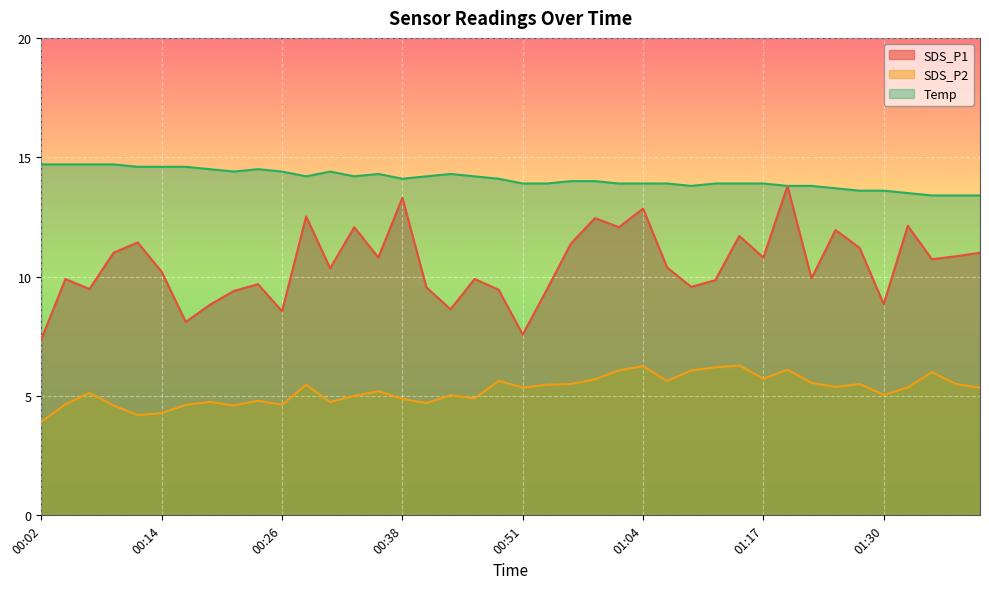

Reading left to right, transcribe all the data shown in this chart.

SDS_P1: 7.4	9.9	9.5	11.0	11.4	10.2	8.1	8.8	9.4	9.7	8.6	12.5	10.3	12.1	10.8	13.3	9.6	8.6	9.9	9.4	7.6	9.4	11.4	12.4	12.1	12.8	10.4	9.6	9.8	11.7	10.8	13.8	9.9	11.9	11.2	8.8	12.1	10.7	10.8	11.0
SDS_P2: 3.9	4.7	5.1	4.6	4.2	4.3	4.6	4.8	4.6	4.8	4.6	5.5	4.8	5.0	5.2	4.9	4.7	5.0	4.9	5.6	5.3	5.5	5.5	5.7	6.1	6.2	5.6	6.1	6.2	6.3	5.7	6.1	5.5	5.4	5.5	5.0	5.3	6.0	5.5	5.3
Temp: 14.7	14.7	14.7	14.7	14.6	14.6	14.6	14.5	14.4	14.5	14.4	14.2	14.4	14.2	14.3	14.1	14.2	14.3	14.2	14.1	13.9	13.9	14.0	14.0	13.9	13.9	13.9	13.8	13.9	13.9	13.9	13.8	13.8	13.7	13.6	13.6	13.5	13.4	13.4	13.4